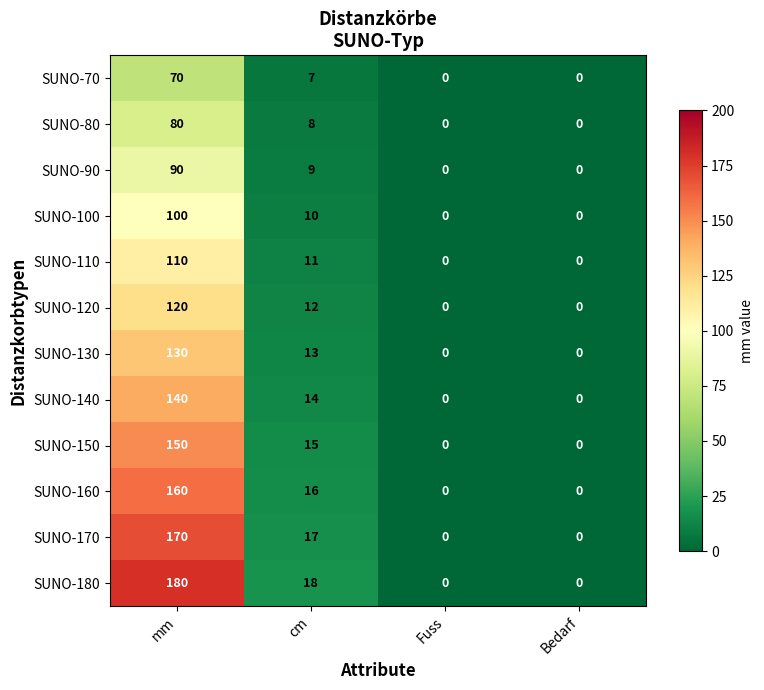

At how many categories does at least one series exceed 33?

1